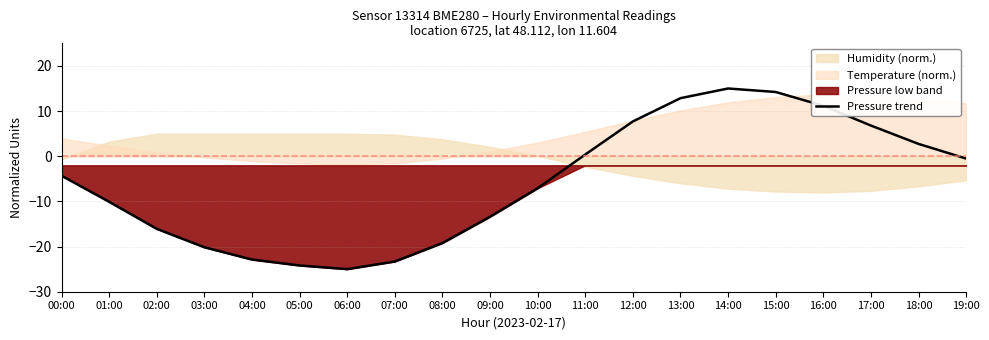

How many lines are shown in the chart?

1